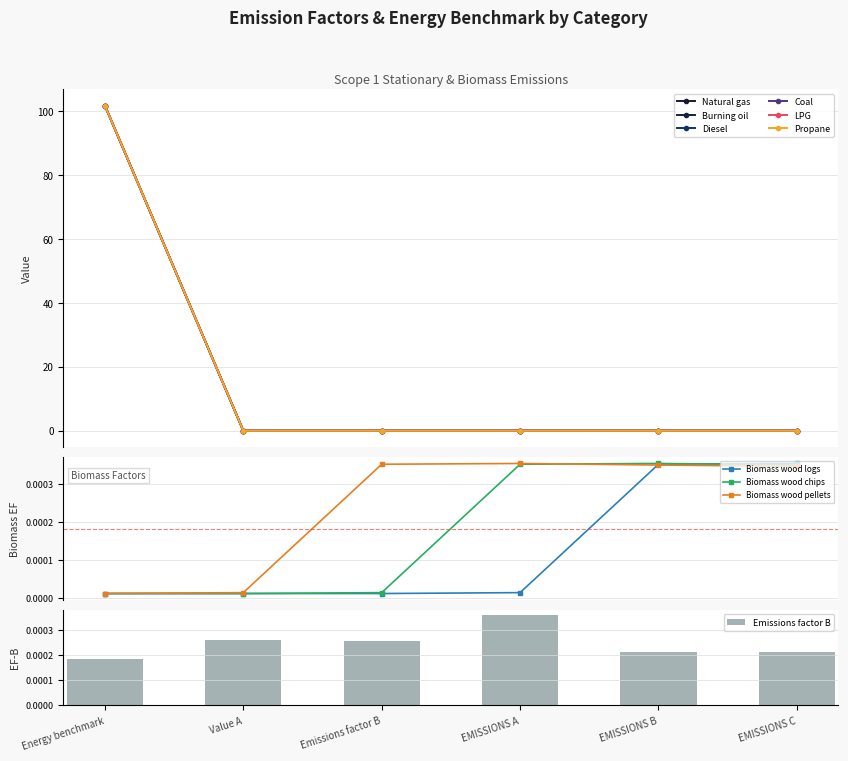

At which label is Emissions factor B closest to 0?

Energy benchmark